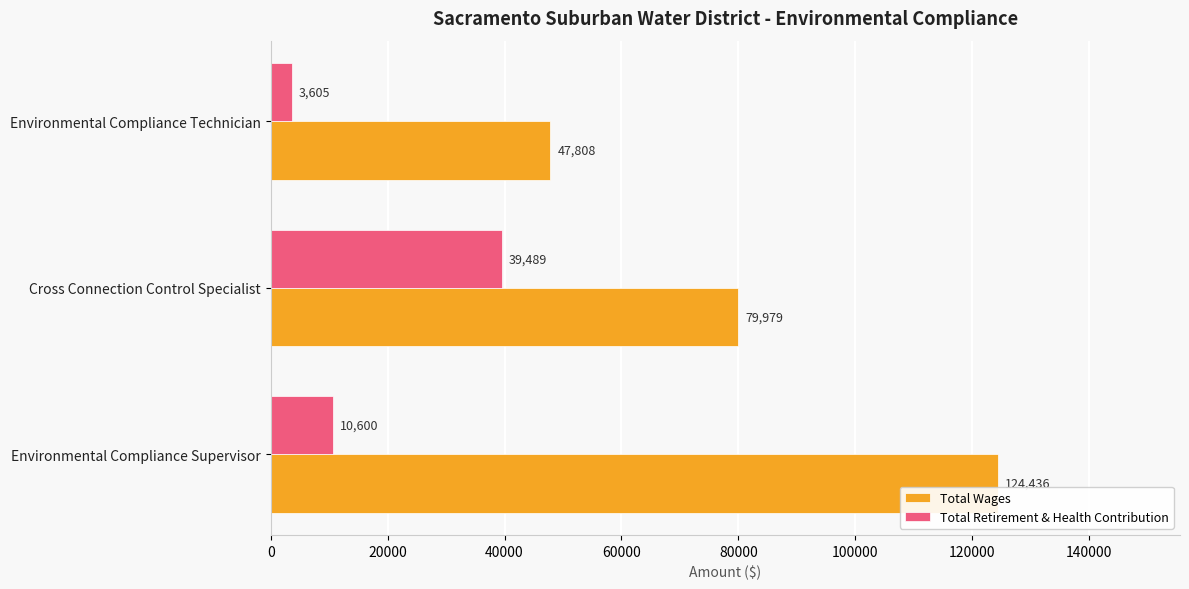

Which series changed the most between Cross Connection Control Specialist and Environmental Compliance Technician?

Total Retirement & Health Contribution